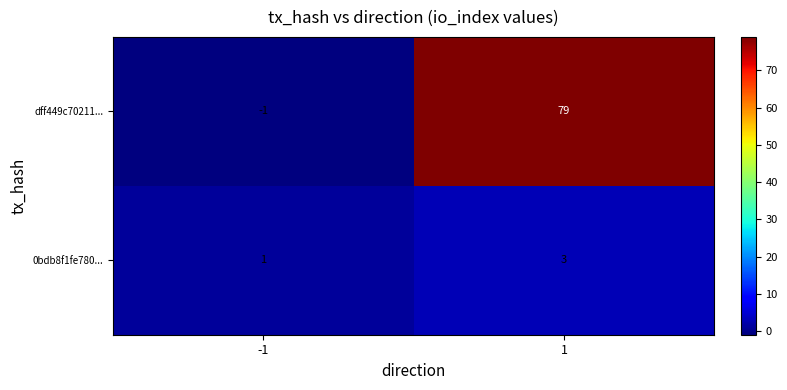

Which series has the widest spread of values?

dff449c70211...